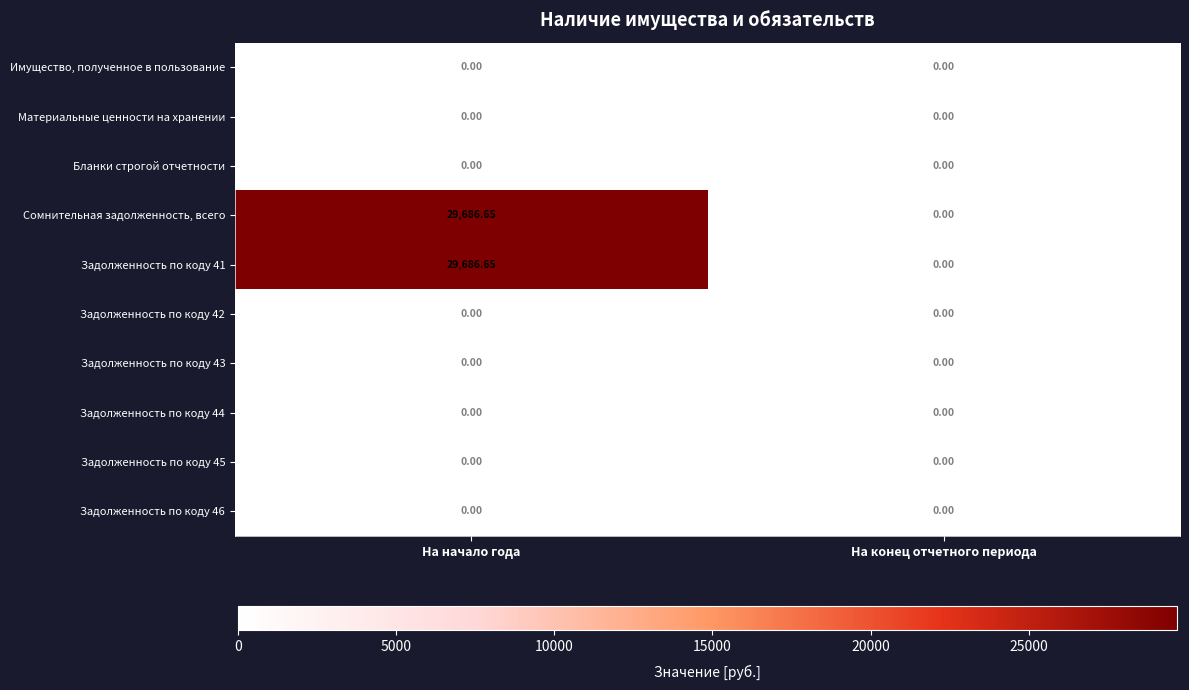

How many distinct data groups are displayed?

10